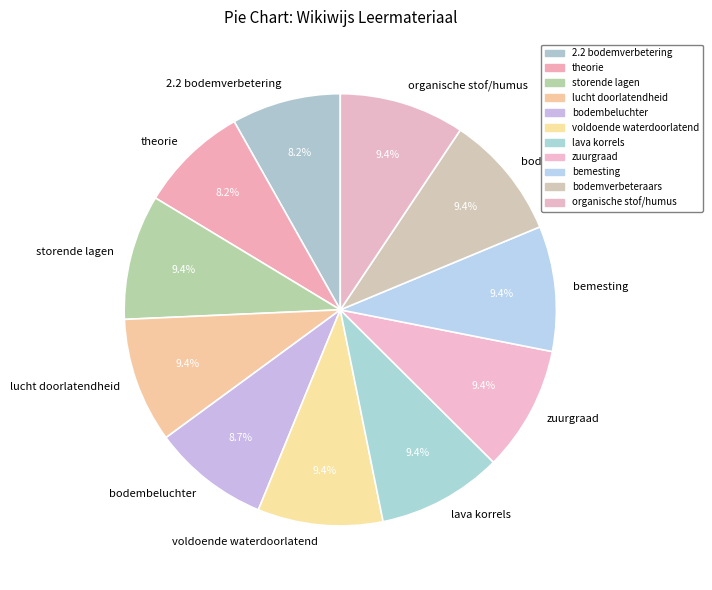

Is it true that zuurgraad is 9% of the pie?

True